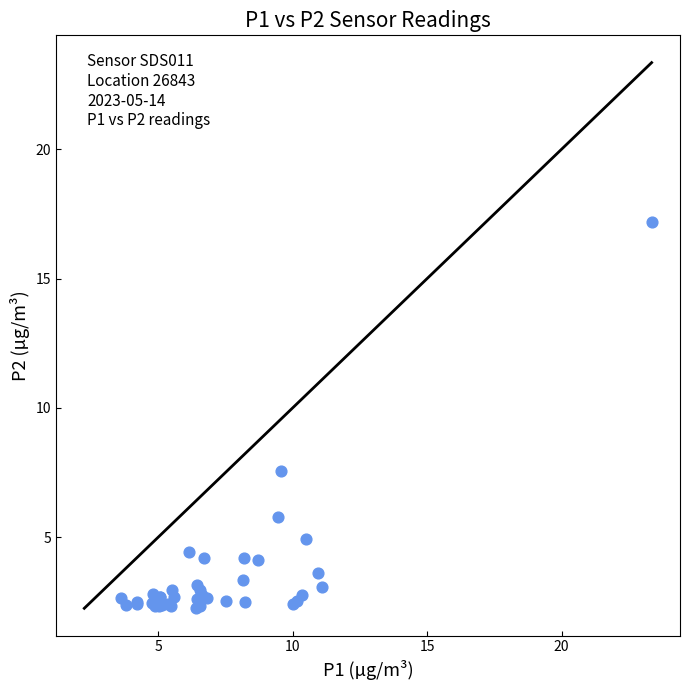

What Y value in the scatter plot is closest to 9?

7.6